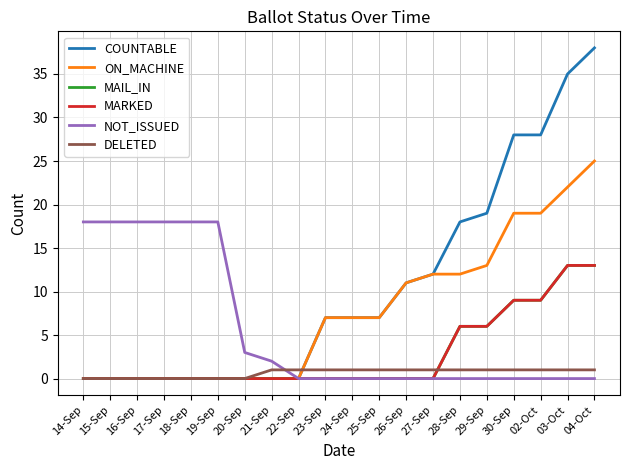

Does the chart have visible grid lines?

Yes